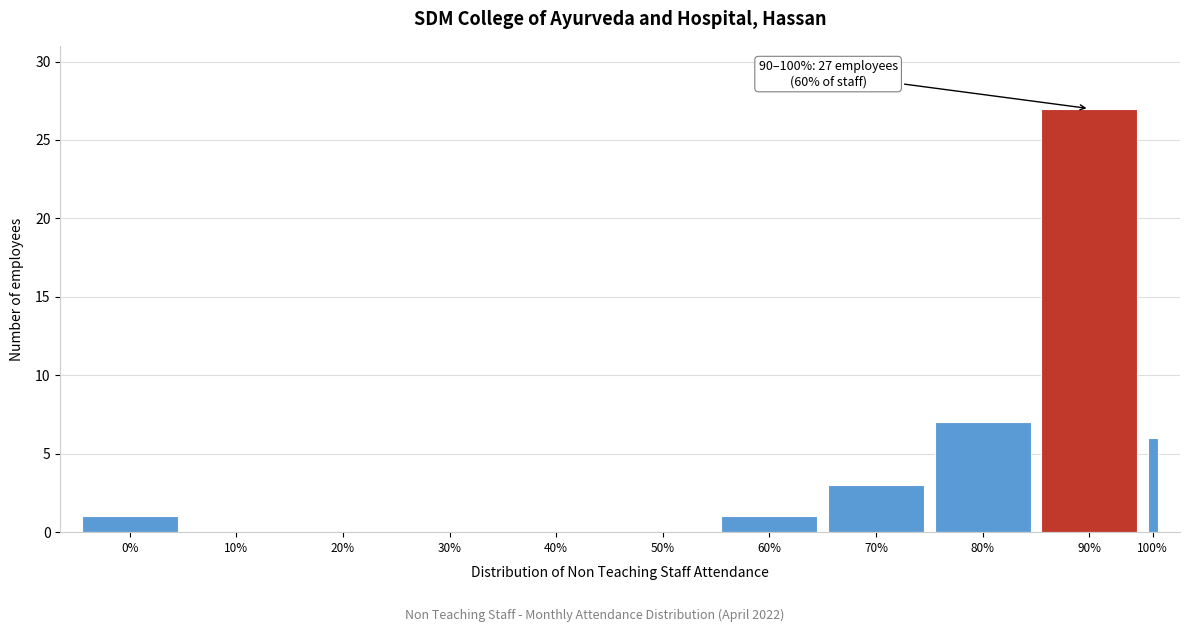

Reading right to left, extract all data points from this chart.

100%=6	90%=27	80%=7	70%=3	60%=1	50%=0	40%=0	30%=0	20%=0	10%=0	0%=1